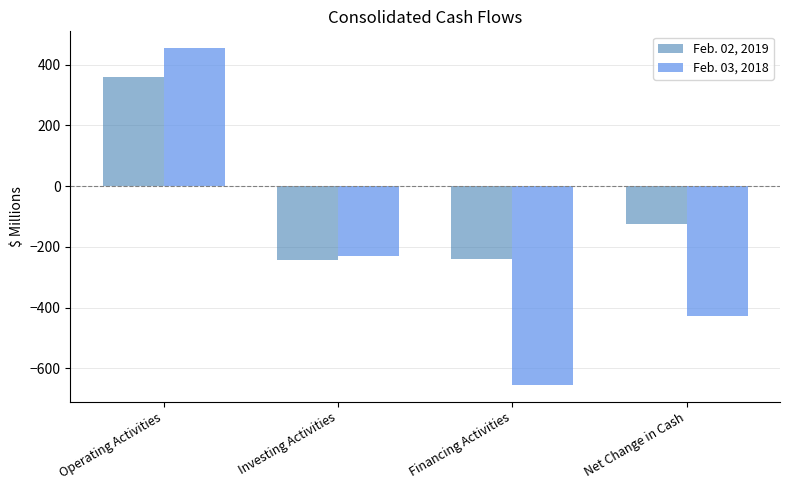

How many distinct data groups are displayed?

2